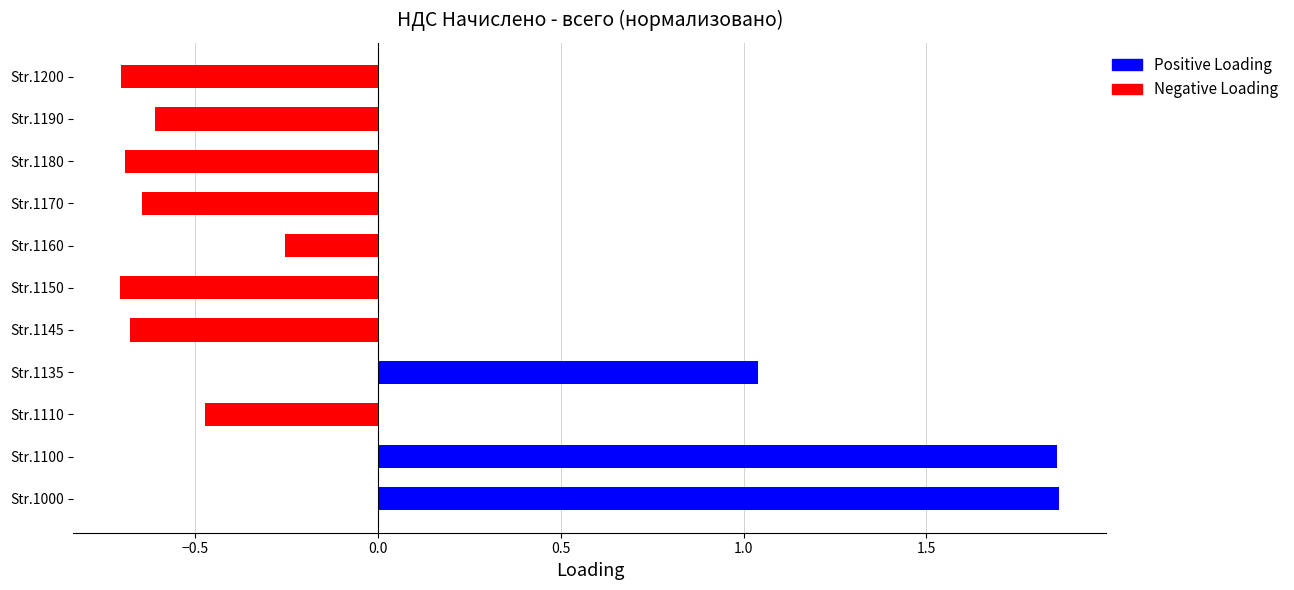

How many bars are there in total?

11